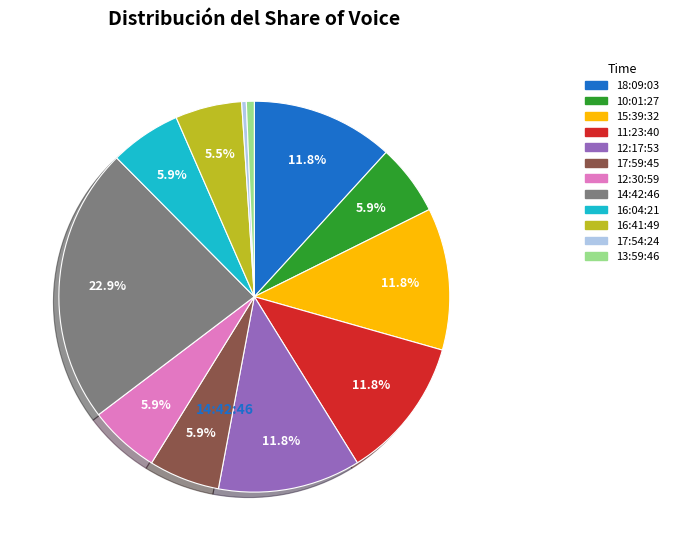

Which category has the smallest portion of the pie?

17:54:24